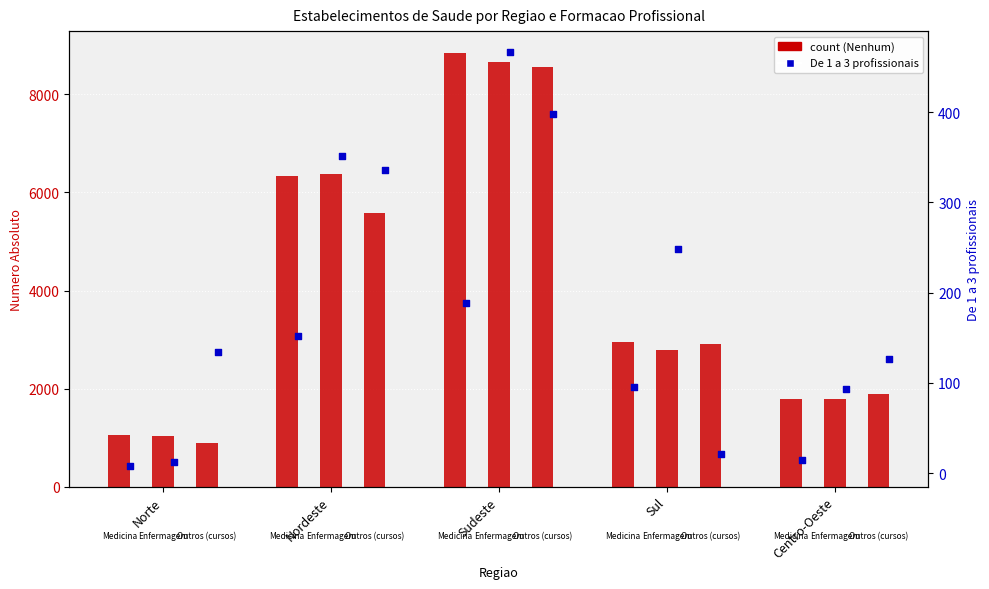

What is the total value across all series at Sul?

9017